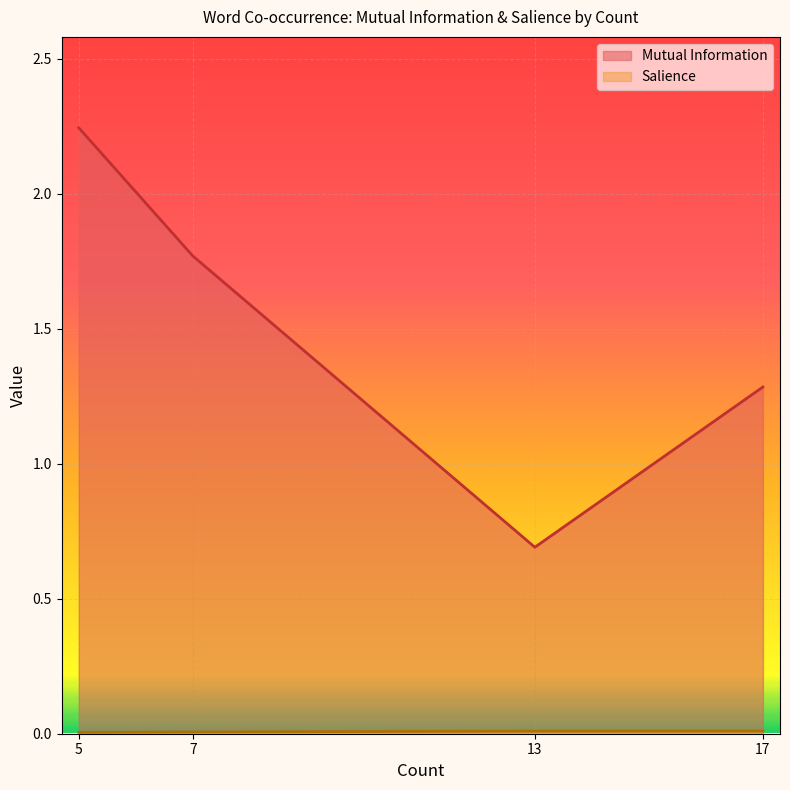

True or false: Salience has more than 1 points higher than both neighbors.

False